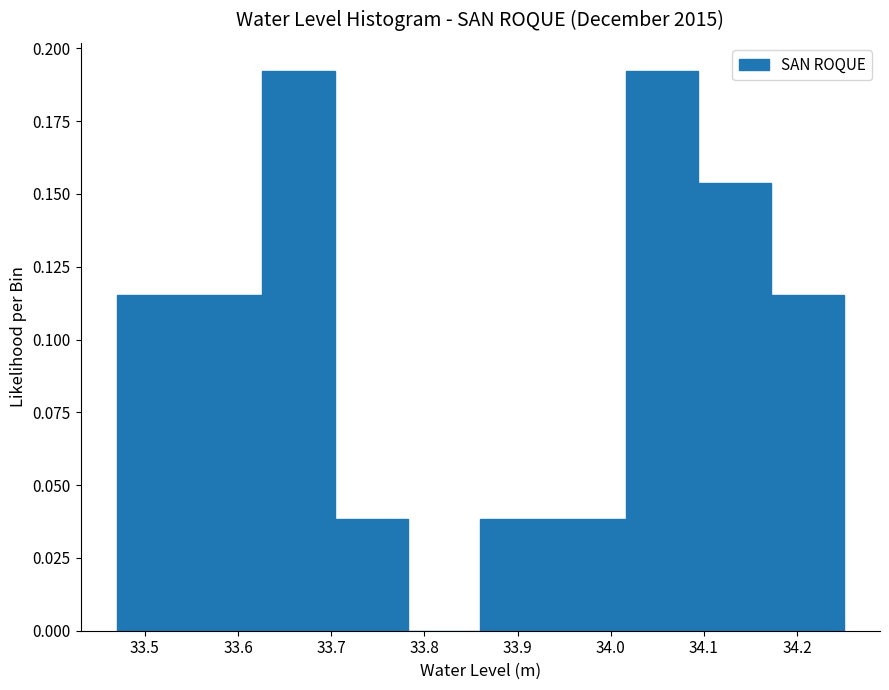

Reading left to right, list every bar in this chart as the range it spans on the x-axis followed by its height. Neither the bar edges nor the heights are printed on the chart, so give them approximately, as read against the axes.

33.470 to 33.548: 0.115
33.548 to 33.626: 0.115
33.626 to 33.704: 0.190
33.704 to 33.782: 0.040
33.782 to 33.860: 0
33.860 to 33.938: 0.040
33.938 to 34.016: 0.040
34.016 to 34.094: 0.190
34.094 to 34.172: 0.155
34.172 to 34.250: 0.115